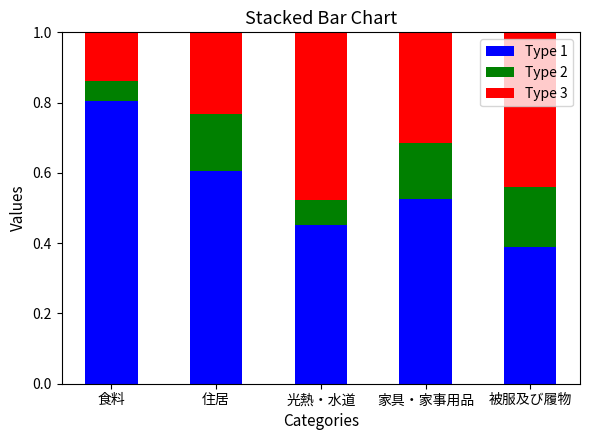

Where is Type 1 nearest to the value 0?

被服及び履物